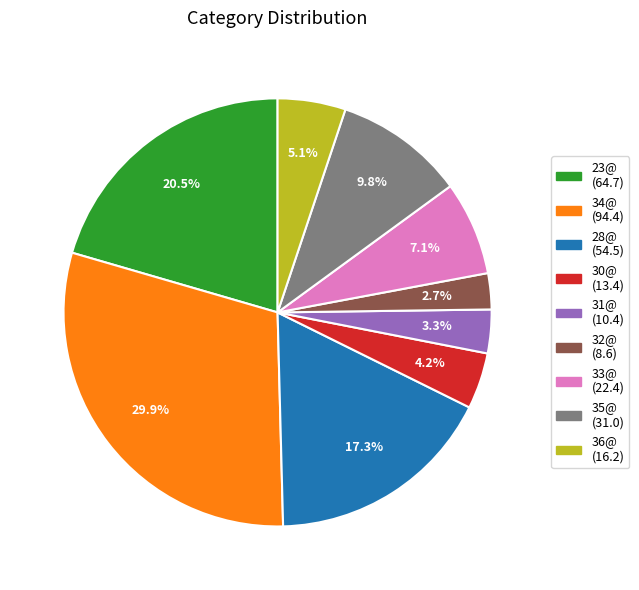

Is there any slice that represents more than half of the pie?

No